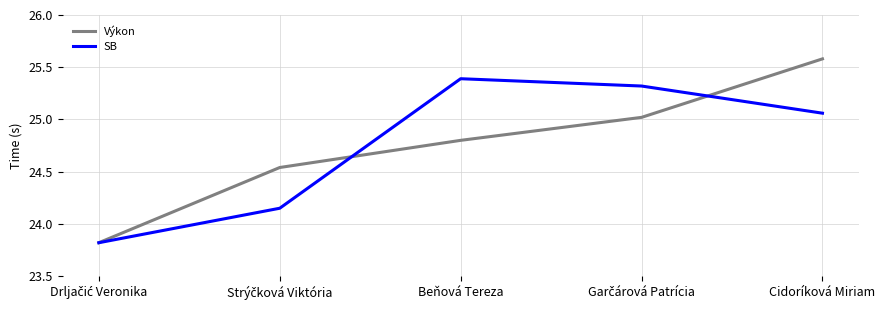

At Beňová Tereza, list the series in order from smallest to largest.

Výkon, SB